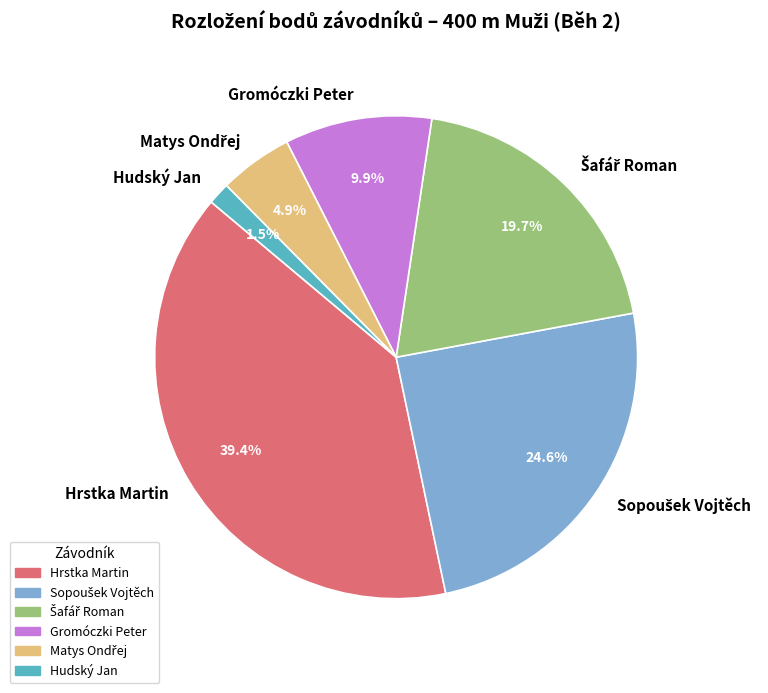

How many slices are in this pie chart?

6